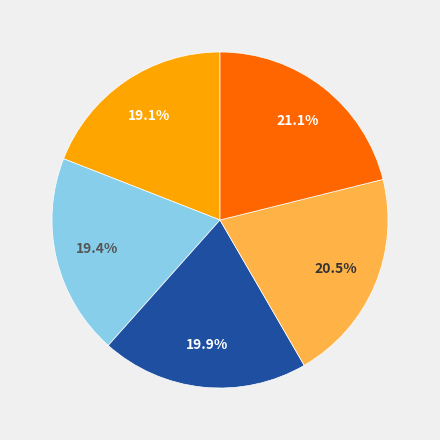

Is there any slice that represents more than half of the pie?

No